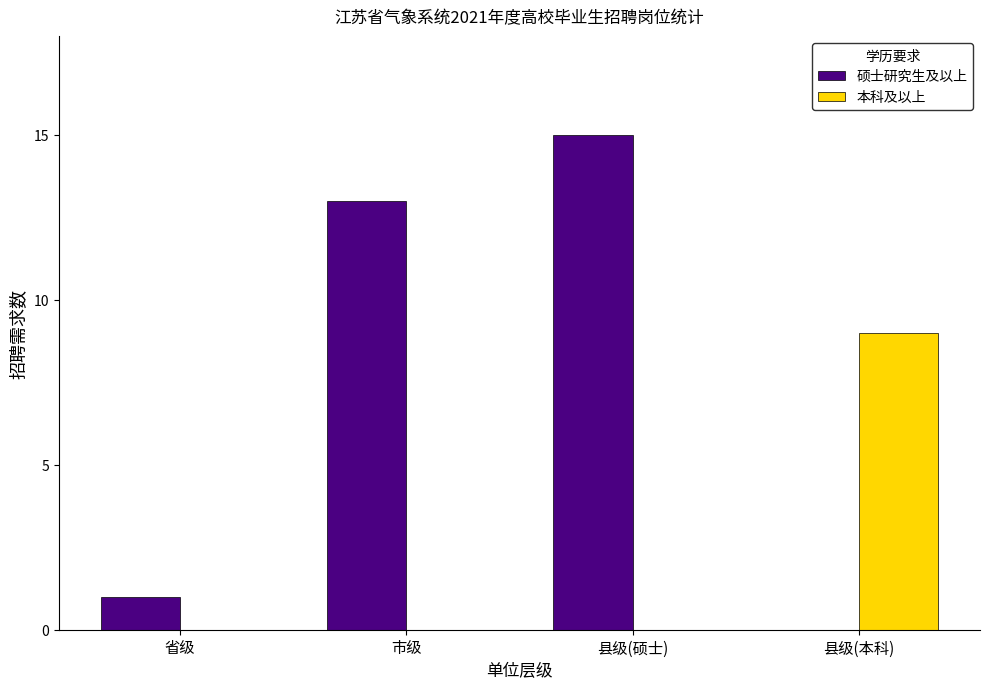

The 本科及以上 series shows 4 at 省级. True or false?

False